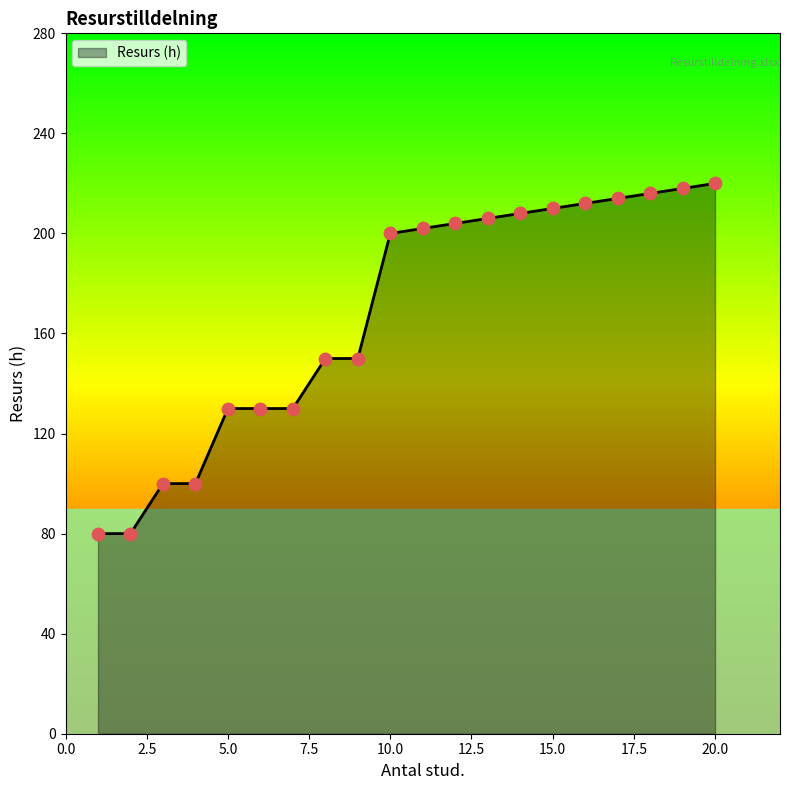

What is the maximum value shown in the chart?

220